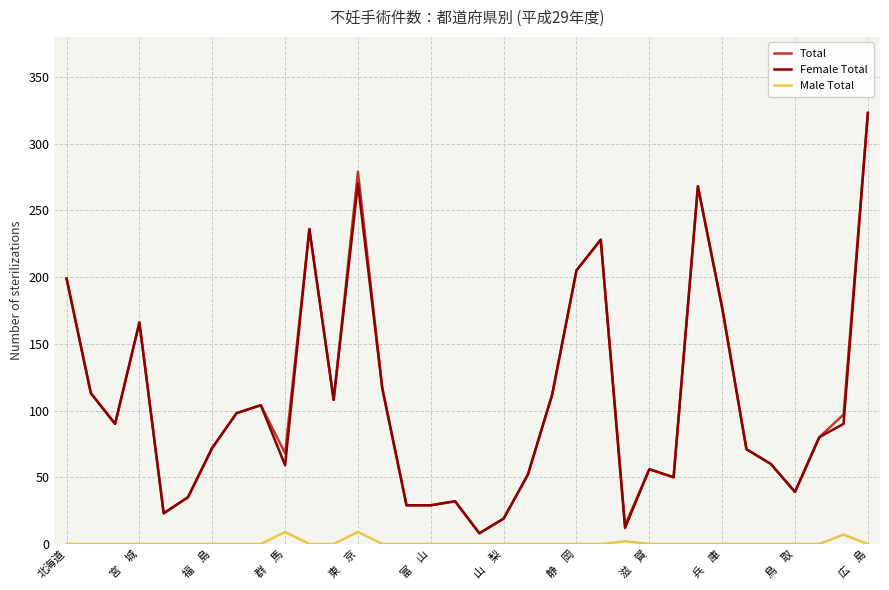

True or false: Male Total and Total cross at least once.

False